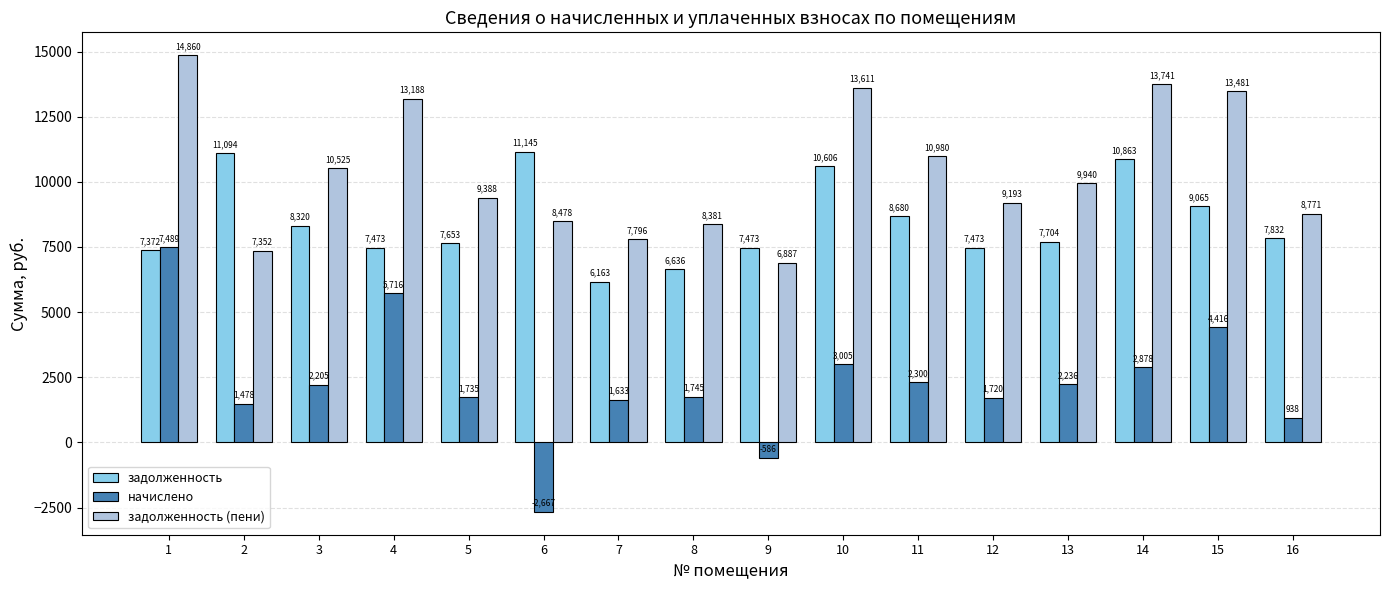

True or false: начислено has a value of -995.5 at 6.

False